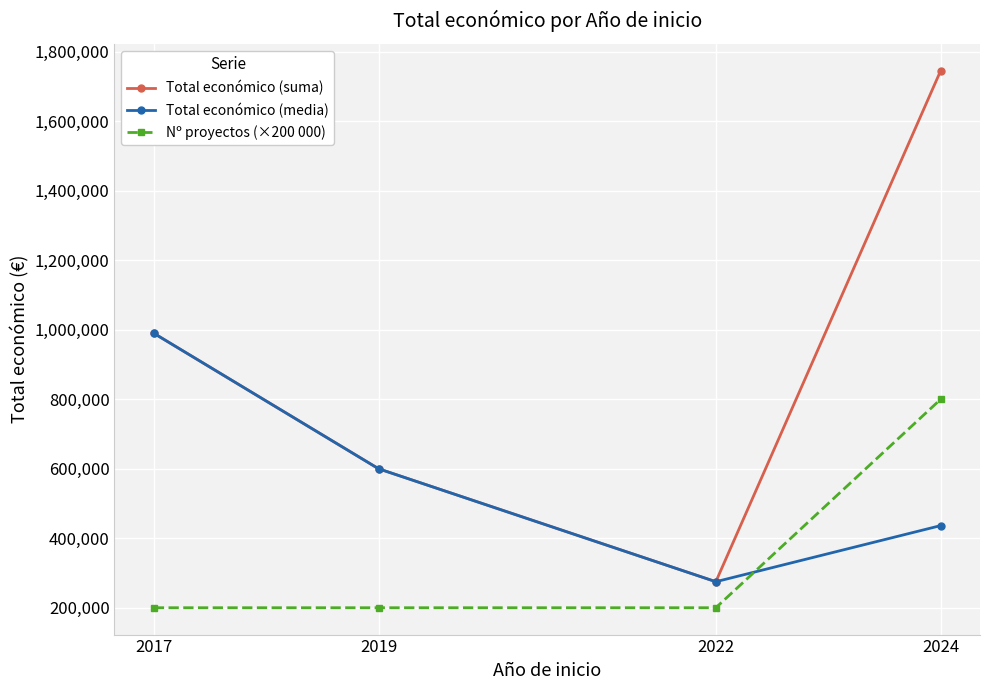

Reading left to right, what are all the values shown in this chart?

Total económico (suma): 989973.0	599962.0	274899.0	1745679.0
Total económico (media): 989973.0	599962.0	274899.0	436419.8
Nº proyectos (×200 000): 200000.0	200000.0	200000.0	800000.0